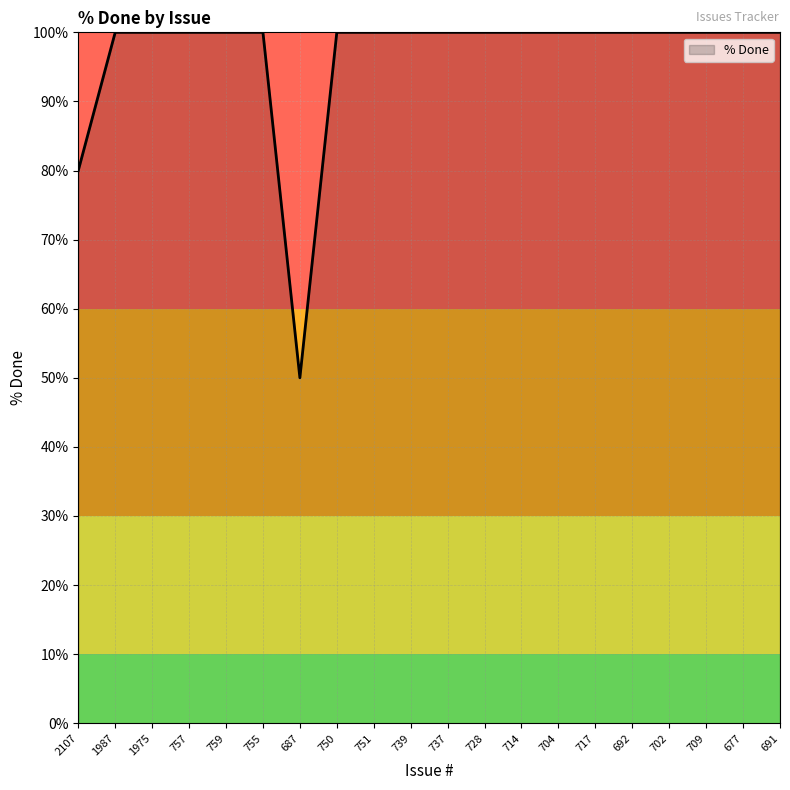

What position from the right is 704?

7